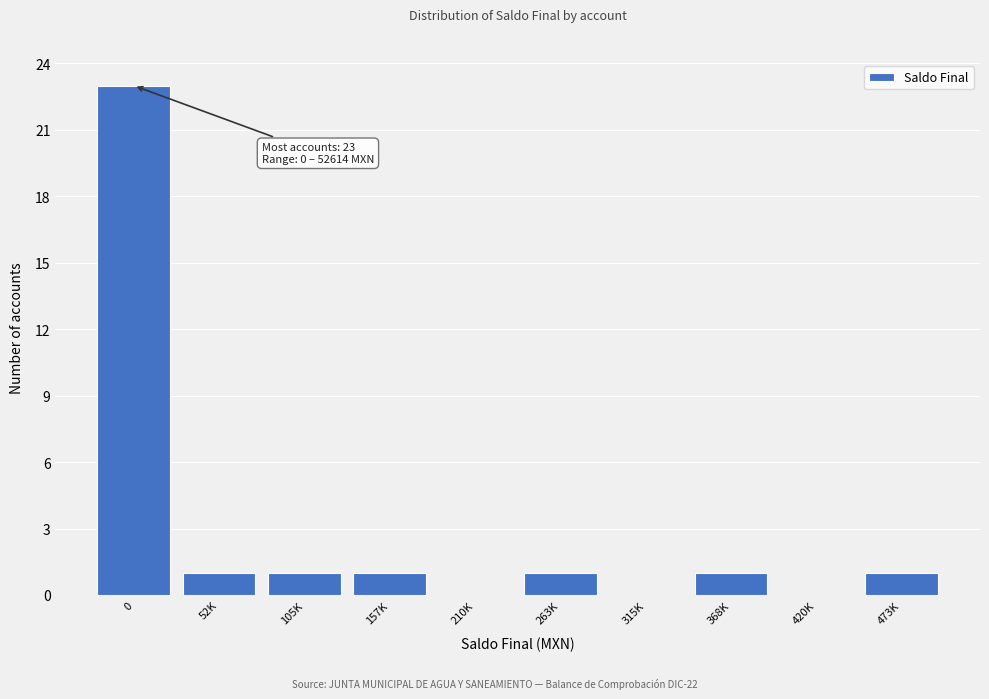

Reading right to left, list all the values displayed in this chart.

473K=1	420K=0	368K=1	315K=0	263K=1	210K=0	157K=1	105K=1	52K=1	0=23